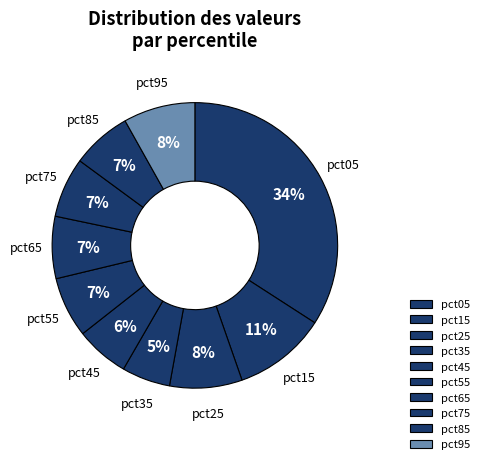

To the nearest percent, what percentage of the pie is pct15?

11%